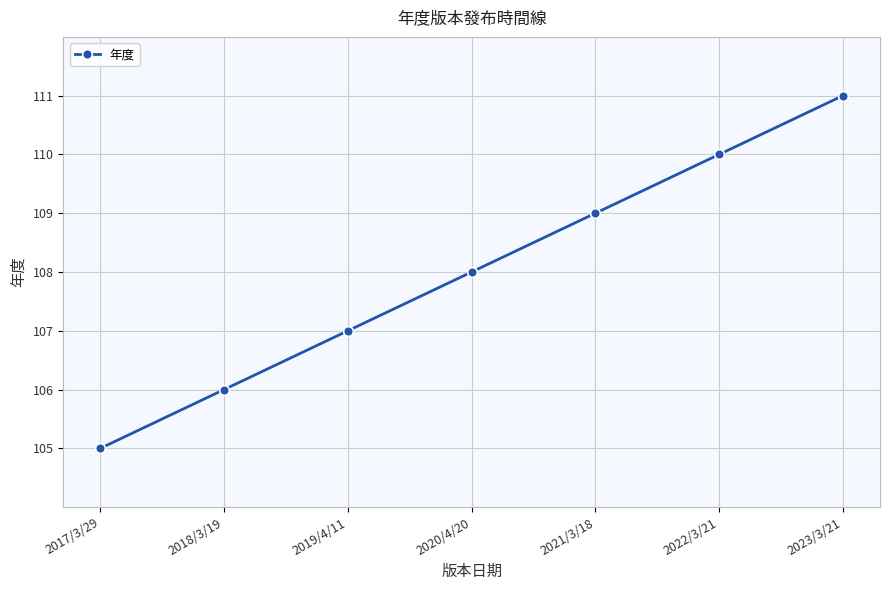

How many lines are shown in the chart?

1